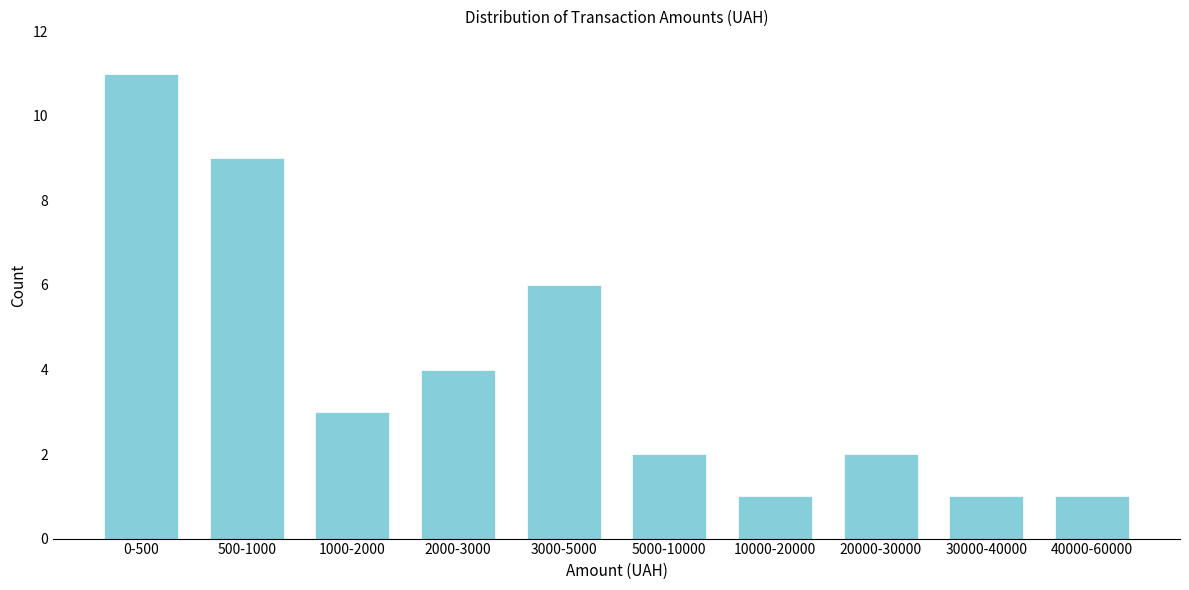

Reading left to right, what are all the values shown in this chart?

11	9	3	4	6	2	1	2	1	1